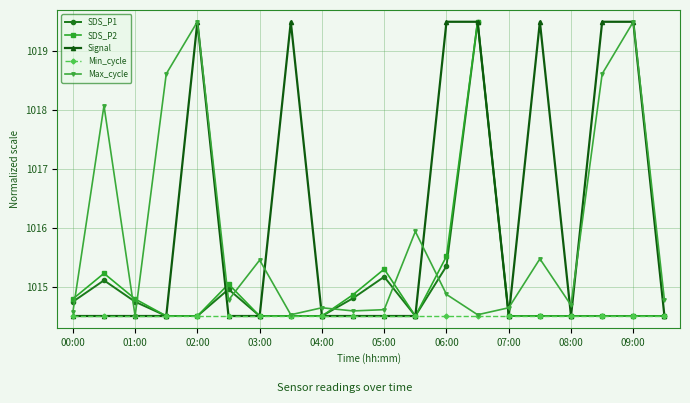

Which series has the largest total across all categories?

Signal